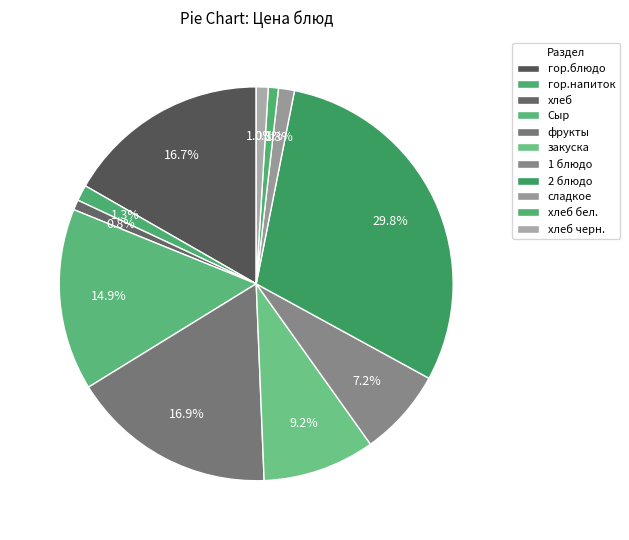

Does any single category account for the majority?

No